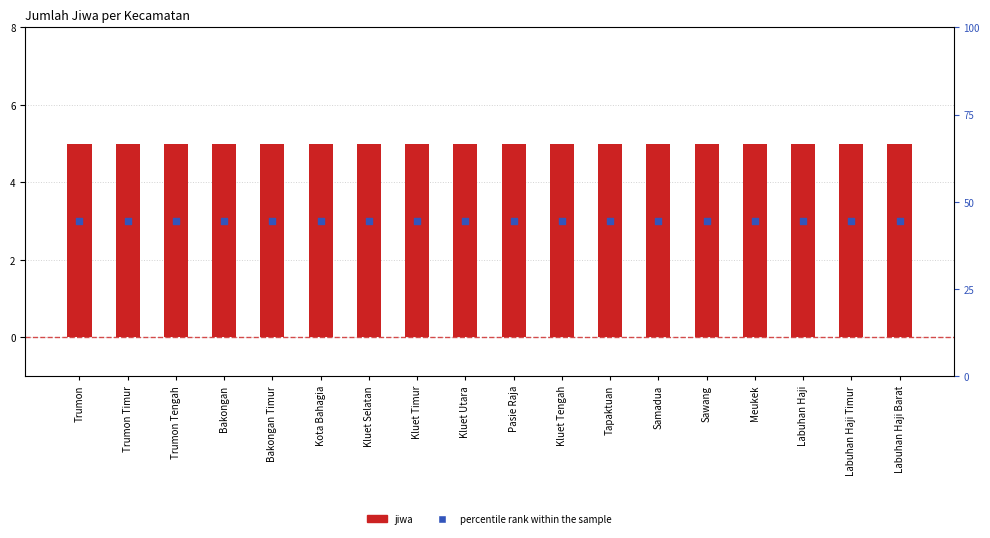

Which series reaches the minimum Y coordinate?

percentile rank within the sample